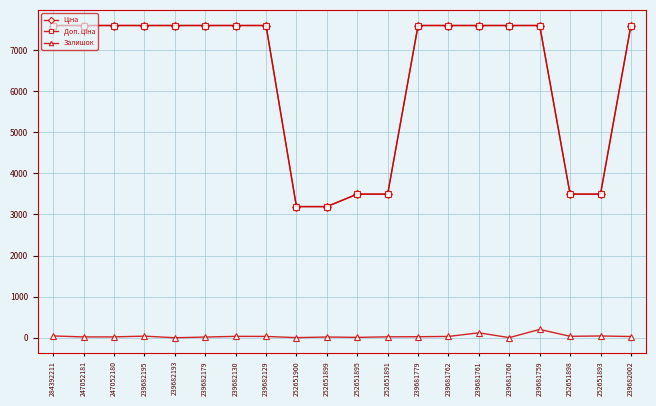

True or false: Залишок has more than 1 points higher than both neighbors.

True